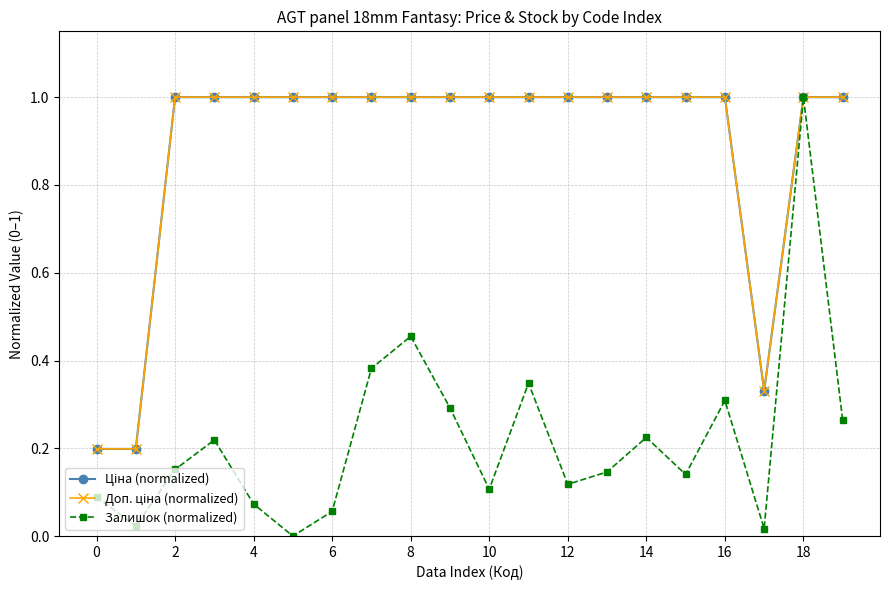

What is the greatest value displayed?

1.0